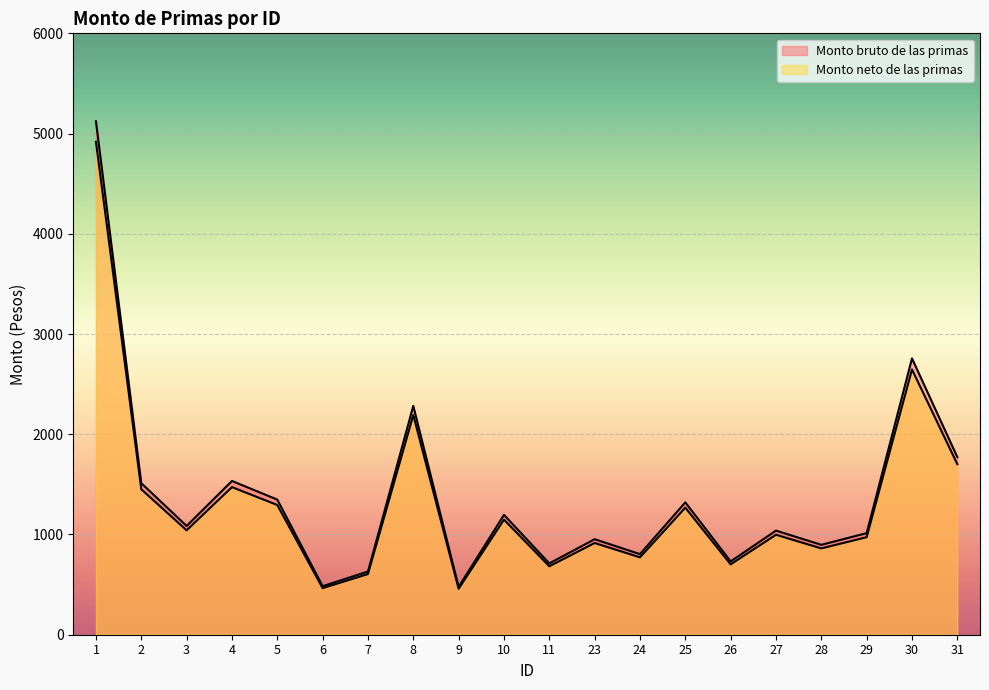

How many values in the Monto bruto de las primas series are below 1085?

10